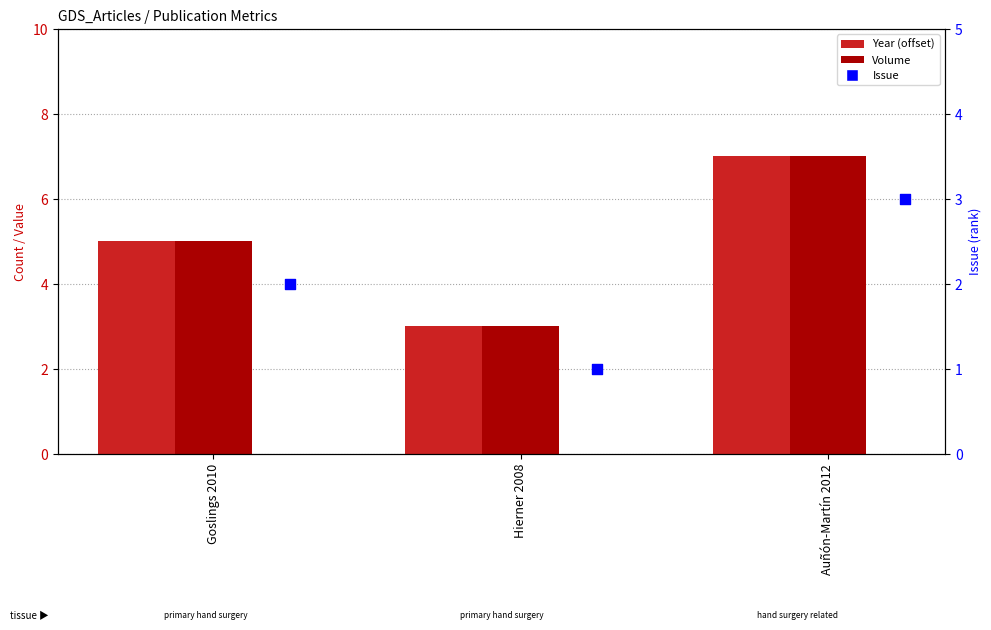

Which series contains the lowest Y value?

Issue